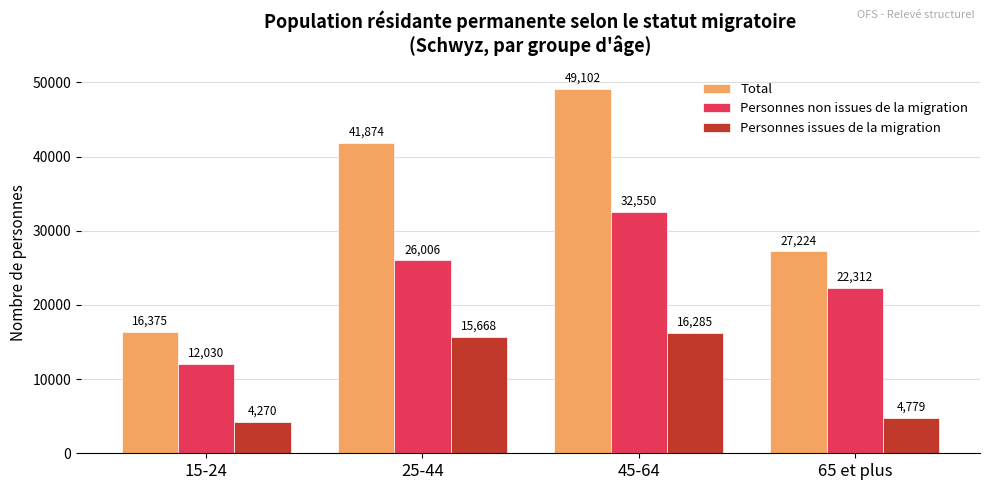

Which series has the largest range (max minus min)?

Total